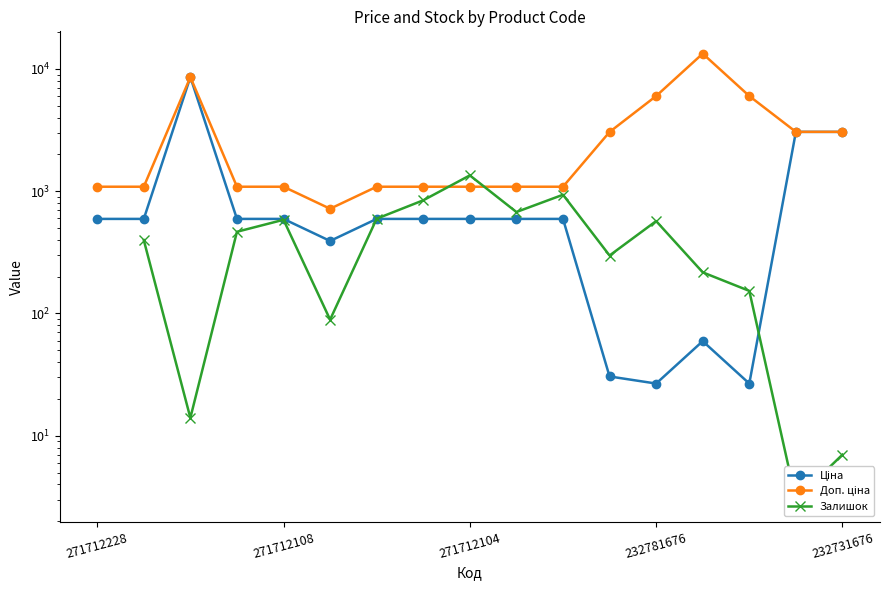

How many lines are shown in the chart?

3